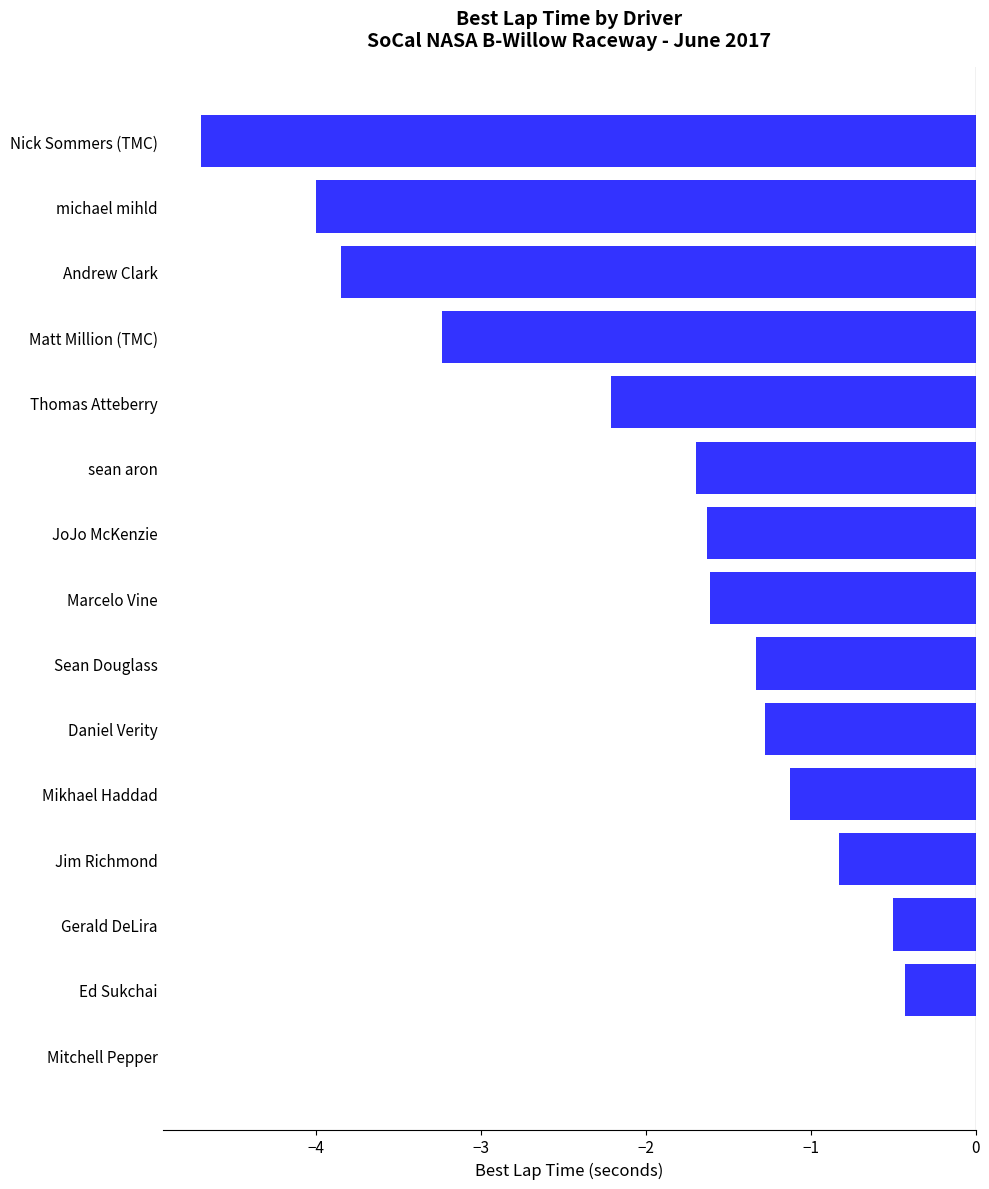

Count the number of categories in the chart.

15